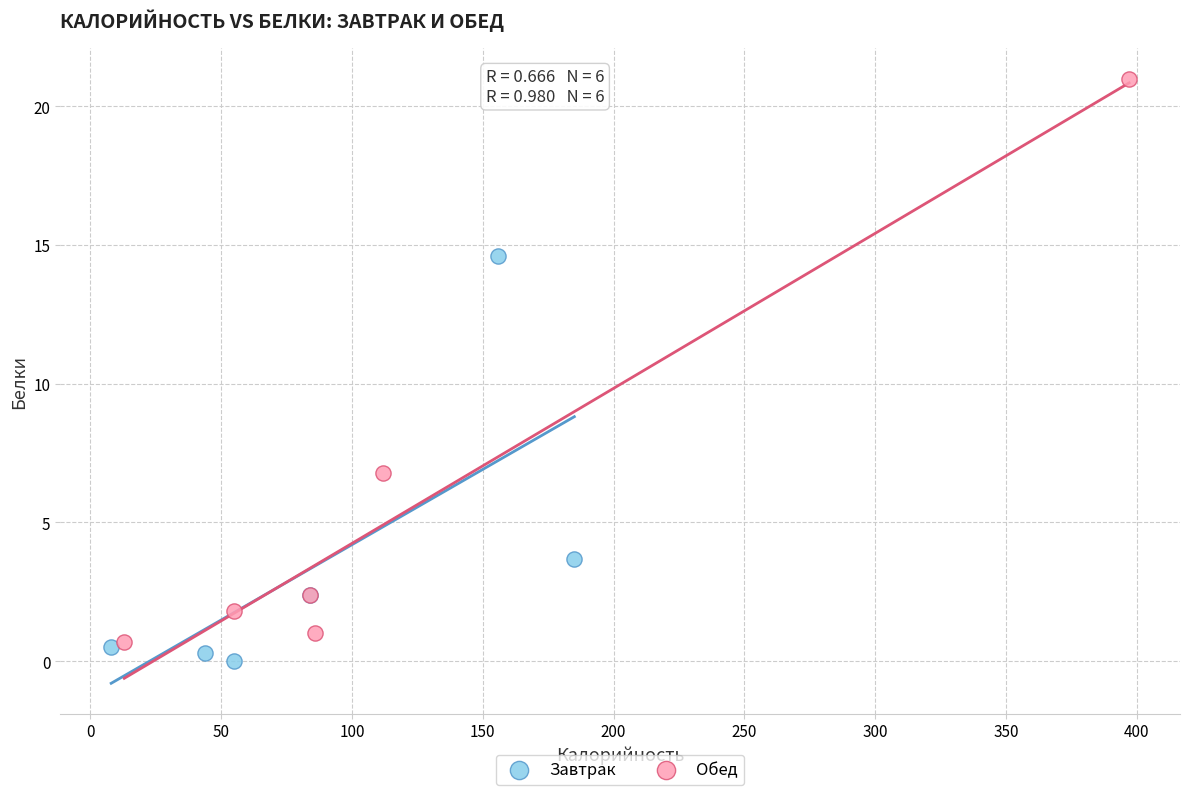

Which series reaches the minimum Y coordinate?

Завтрак